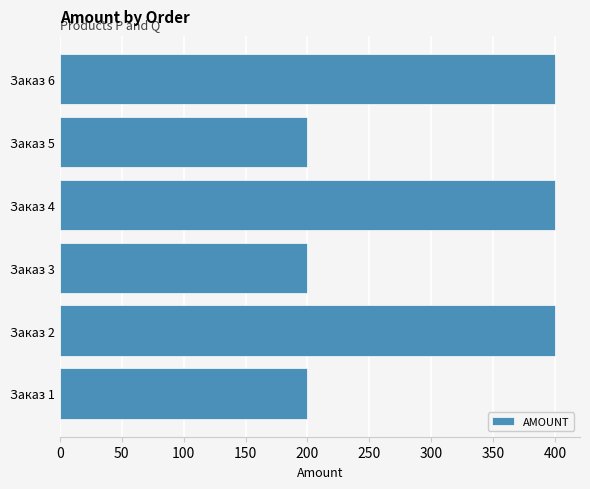

What is the average value?

300